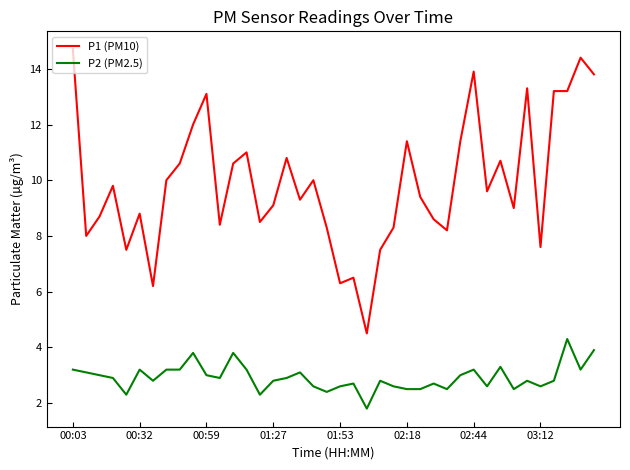

Reading left to right, transcribe all the data shown in this chart.

P1 (PM10): 14.7	8.0	8.7	9.8	7.5	8.8	6.2	10.0	10.6	12.0	13.1	8.4	10.6	11.0	8.5	9.1	10.8	9.3	10.0	8.3	6.3	6.5	4.5	7.5	8.3	11.4	9.4	8.6	8.2	11.4	13.9	9.6	10.7	9.0	13.3	7.6	13.2	13.2	14.4	13.8
P2 (PM2.5): 3.2	3.1	3.0	2.9	2.3	3.2	2.8	3.2	3.2	3.8	3.0	2.9	3.8	3.2	2.3	2.8	2.9	3.1	2.6	2.4	2.6	2.7	1.8	2.8	2.6	2.5	2.5	2.7	2.5	3.0	3.2	2.6	3.3	2.5	2.8	2.6	2.8	4.3	3.2	3.9